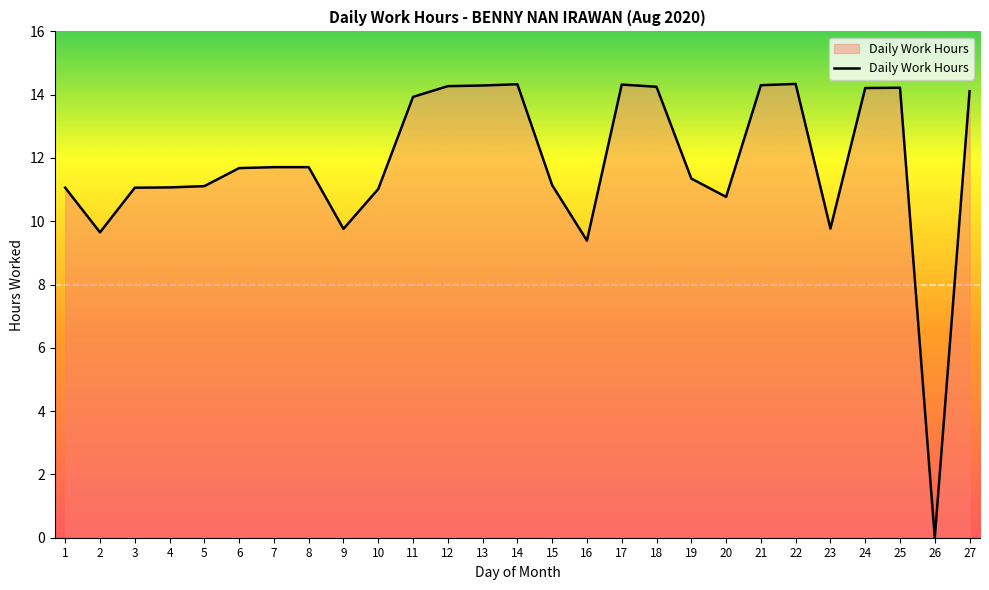

Where is the data nearest to the value 7?

16